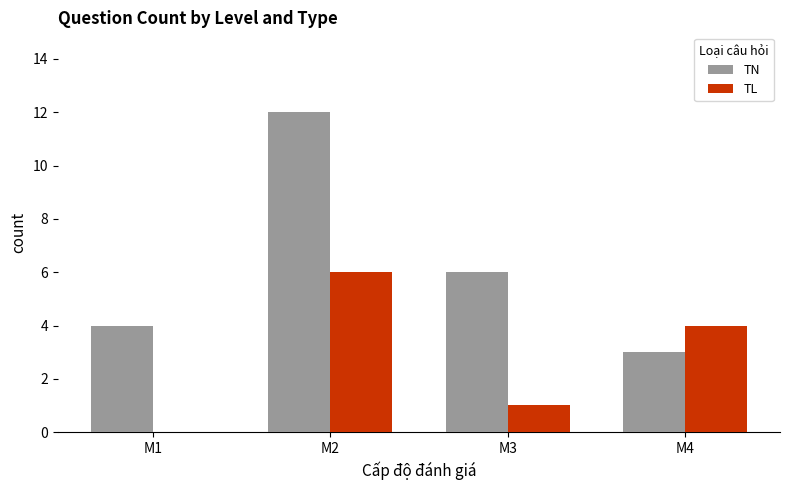

What value does the TL series have at M2?

6